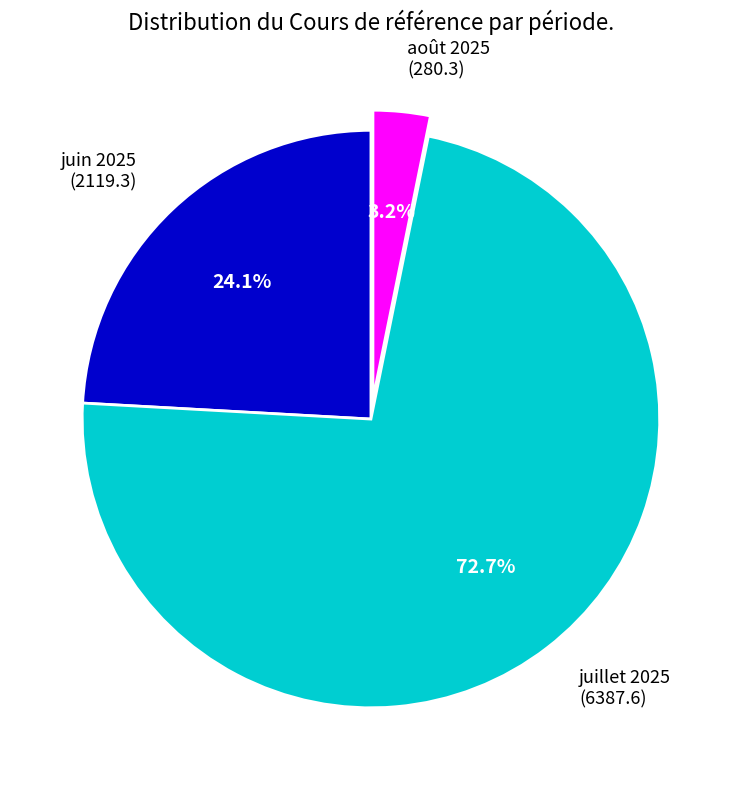

Which has a higher value, juin 2025 (2119.3) or août 2025 (280.3)?

juin 2025 (2119.3)